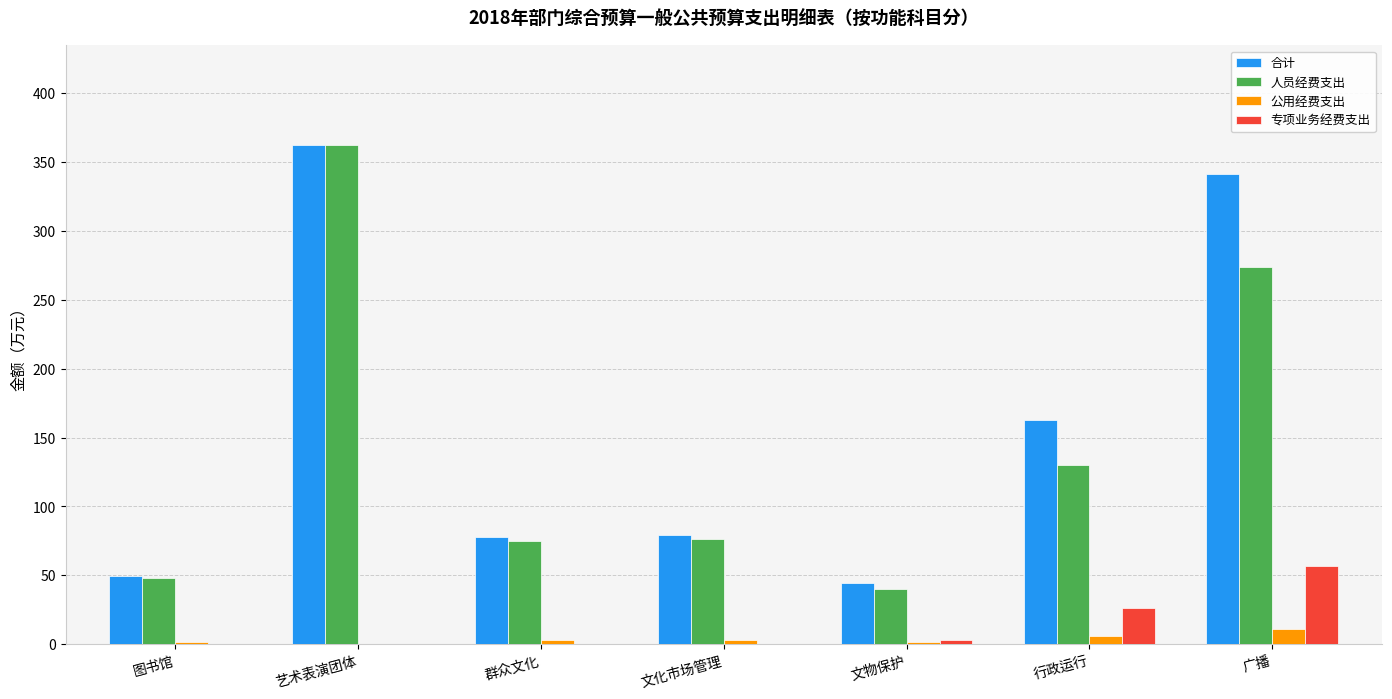

What is the highest value of the 合计 series?

362.4